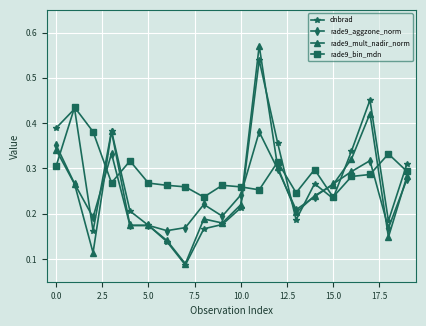

True or false: dnbrad and rade9_bin_mdn intersect in this chart.

True